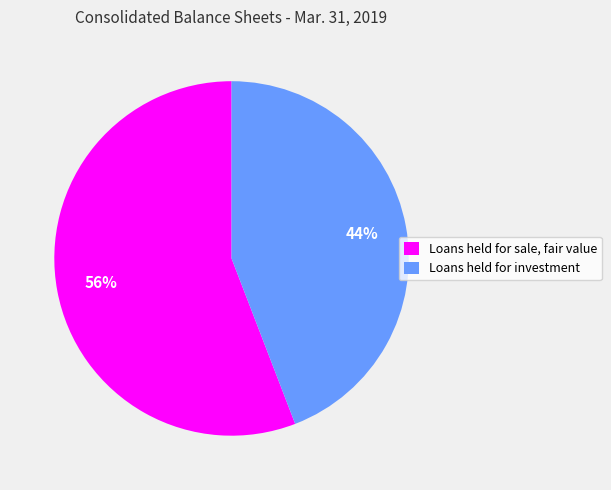

Which slice represents more than half of the pie?

Loans held for sale, fair value